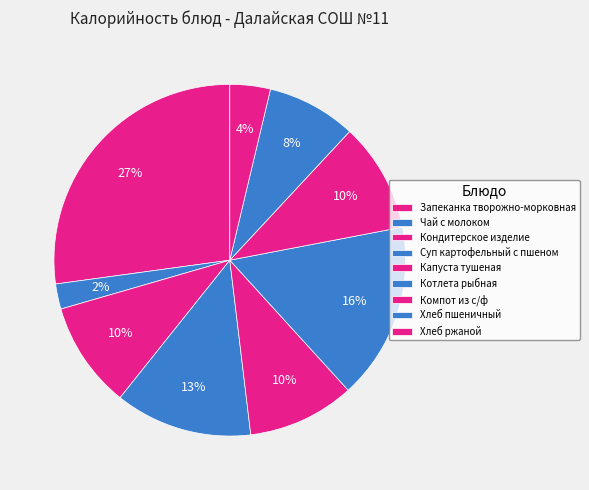

To the nearest percent, what percentage of the pie is Кондитерское изделие?

10%